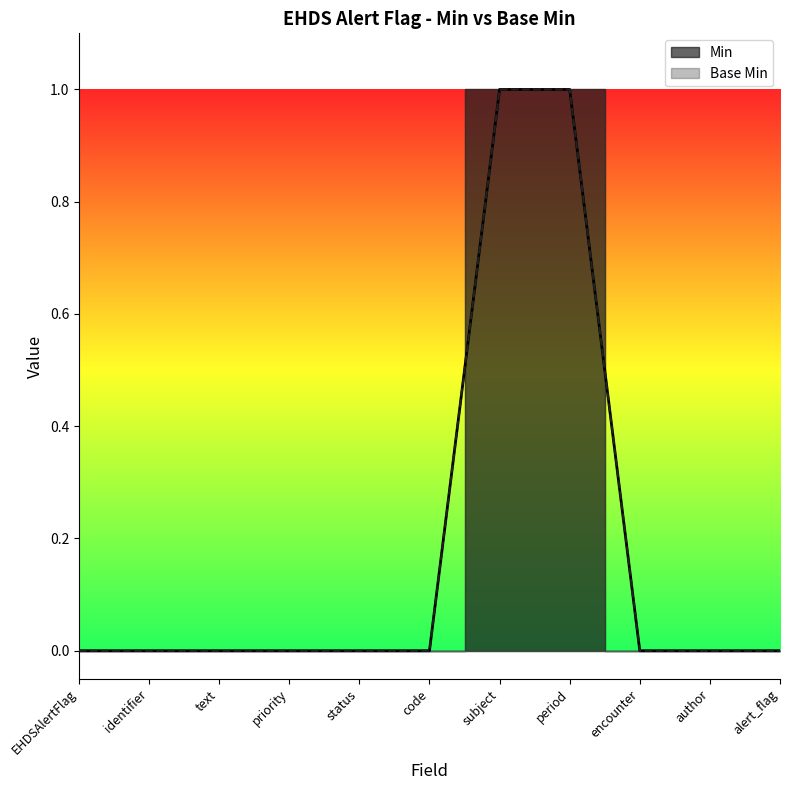

What are all the series names shown in the legend?

Min, Base Min